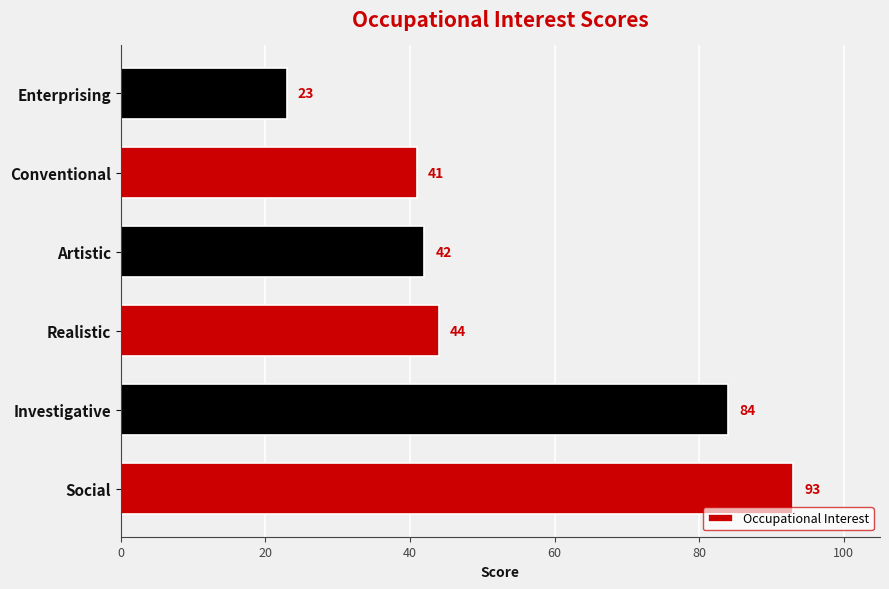

True or false: the data shows 10 at Artistic.

False